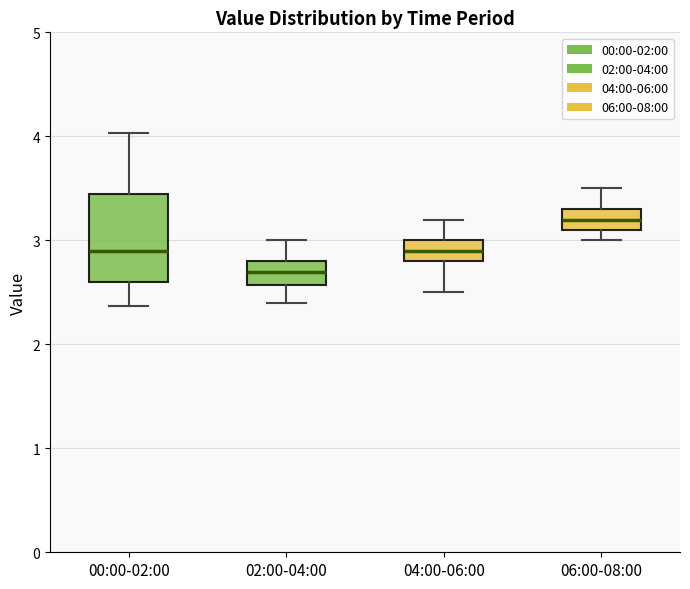

Which box is the tallest, from its lower edge to its upper edge?

00:00-02:00